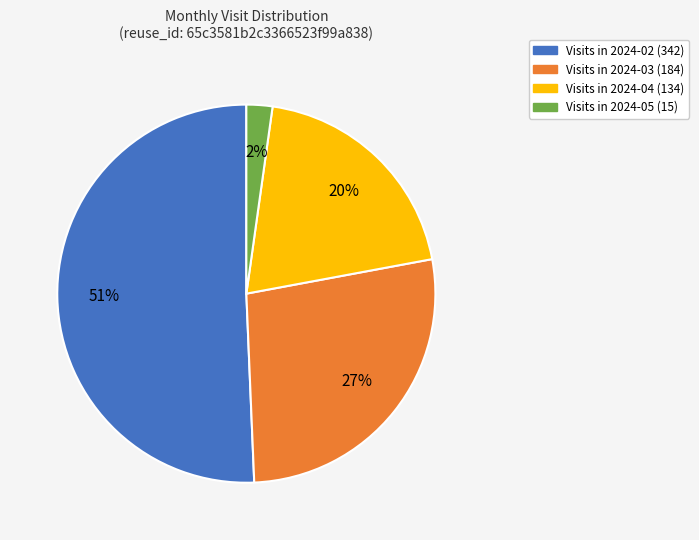

How many segments does this pie chart have?

4